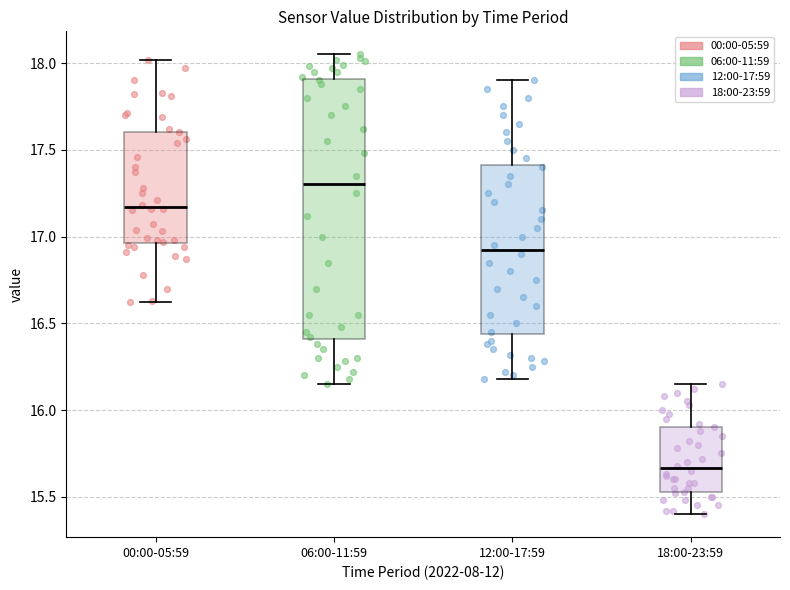

Reading left to right, read every box against the y-axis: the position of its median line, the range the box covers, and the ends of its whiskers. The values are not printed on the chart, so give them approximately, as read against the axis.

00:00-05:59: median 17.15, box 16.95 to 17.60, whiskers 16.60 to 18.00
06:00-11:59: median 17.30, box 16.40 to 17.90, whiskers 16.15 to 18.05
12:00-17:59: median 16.95, box 16.45 to 17.40, whiskers 16.20 to 17.90
18:00-23:59: median 15.65, box 15.55 to 15.90, whiskers 15.40 to 16.15